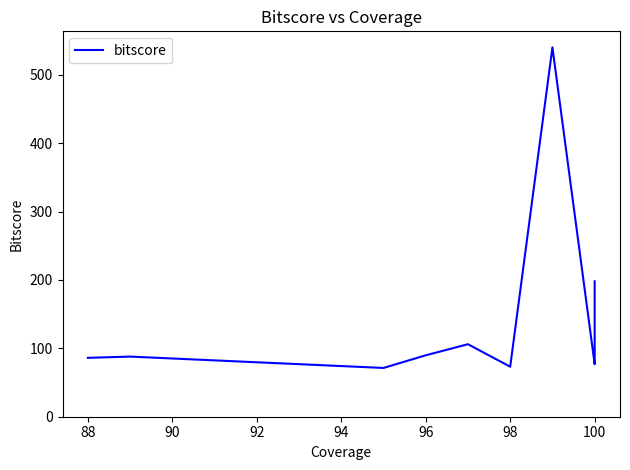

Is it true that the value at 100 is 109.5?

False